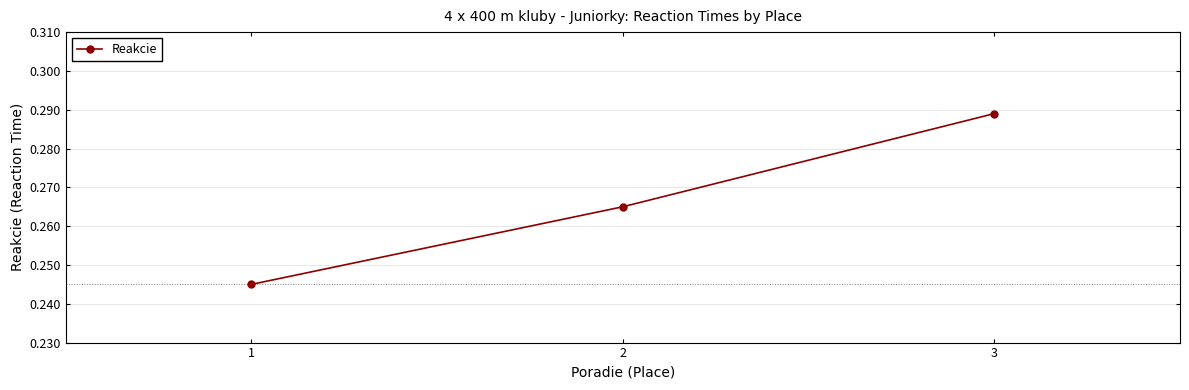

List the labels in order of value, smallest first.

1, 2, 3